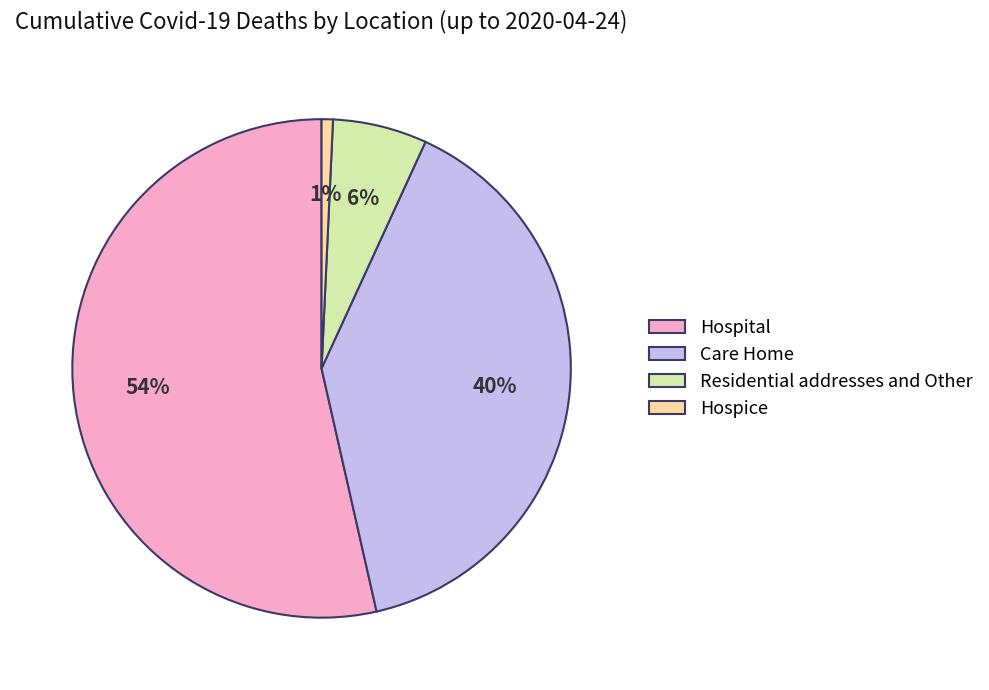

The Hospice slice represents 1% of the pie. True or false?

True